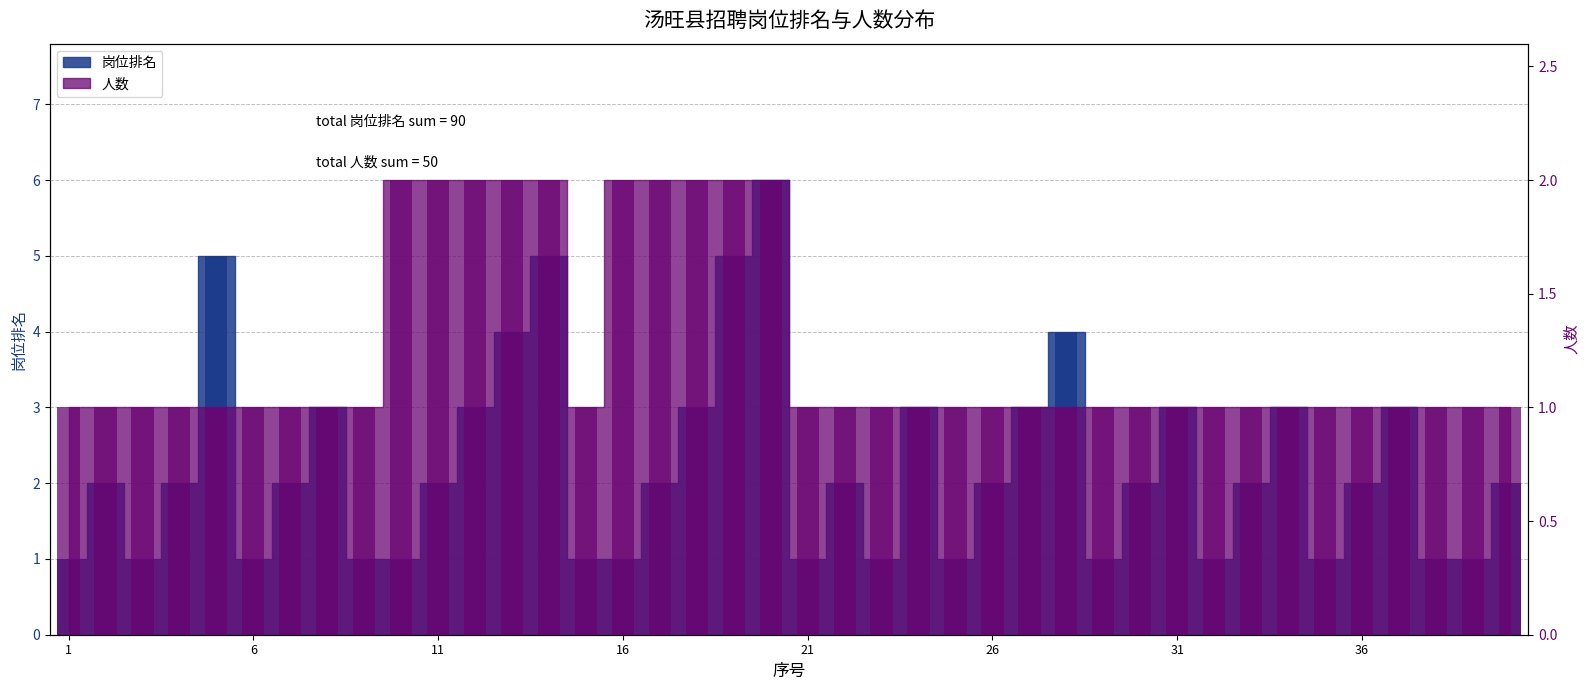

What is the spread (max minus min) of values at 5?

4